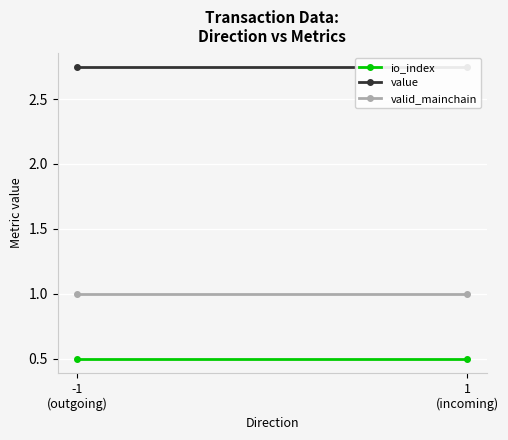

Reading left to right, transcribe all the data shown in this chart.

io_index: -1
(outgoing)=0.5	1
(incoming)=0.5
value: -1
(outgoing)=2.7	1
(incoming)=2.7
valid_mainchain: -1
(outgoing)=1.0	1
(incoming)=1.0